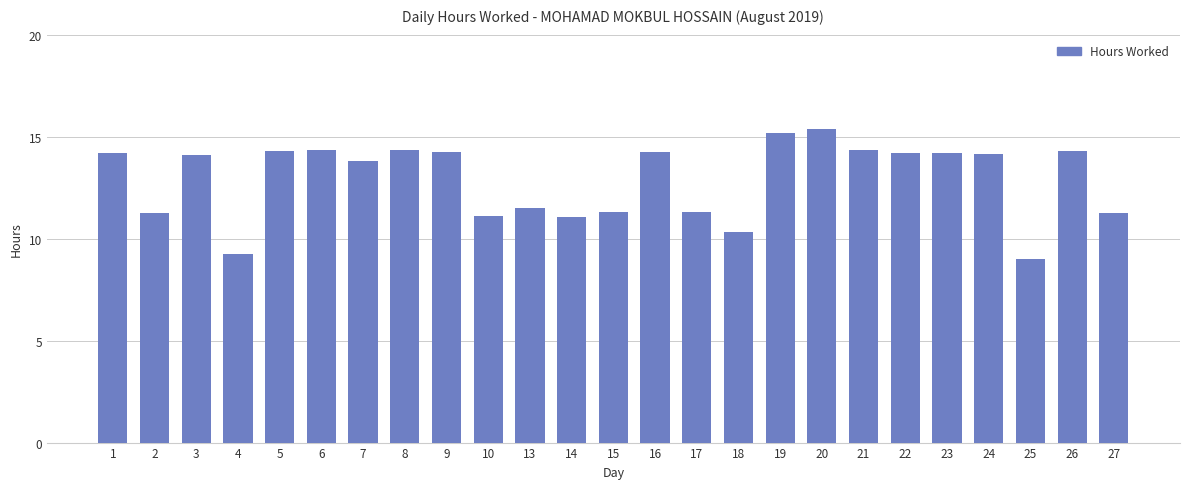

What is the greatest value displayed?

15.4